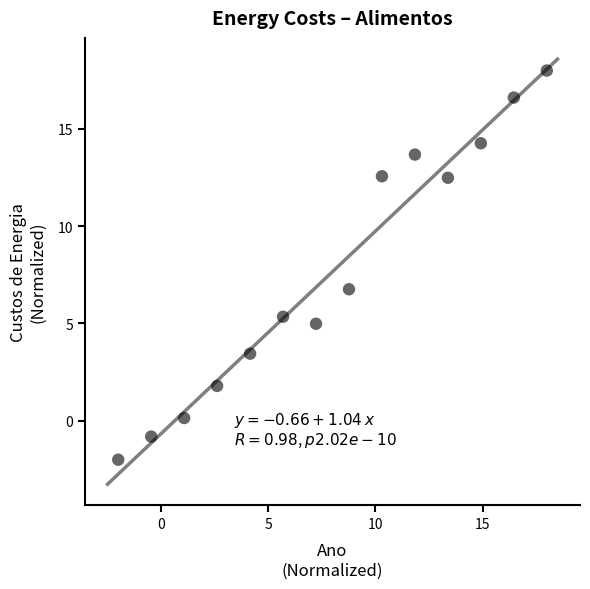

What is the range of X values (max minus min)?

20.0